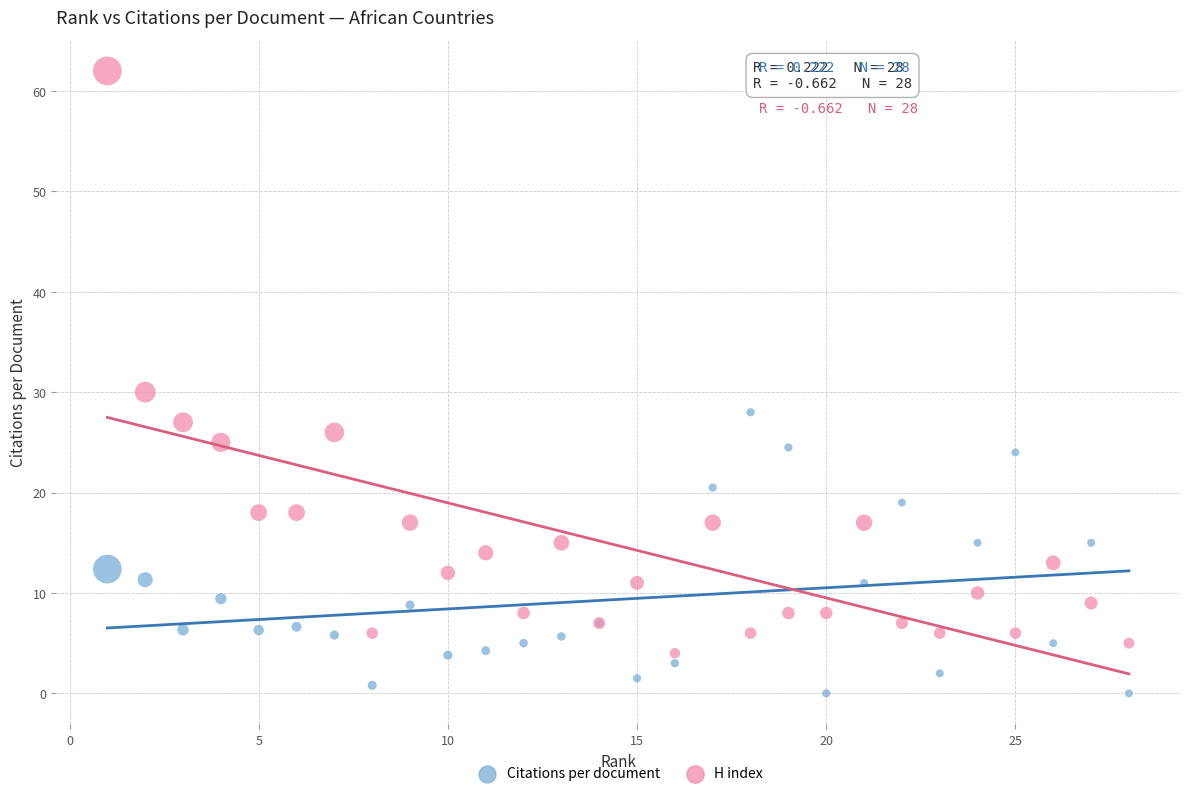

In the H index series, what Y value is closest to 33?

30.0